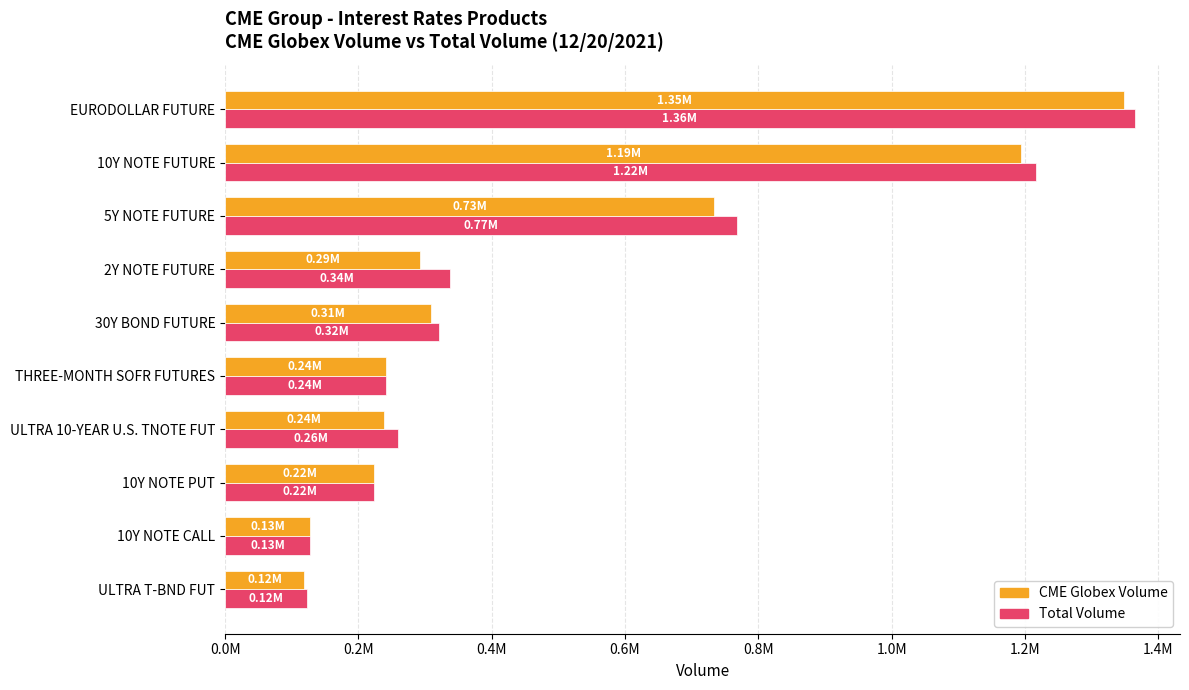

What is the average value of the CME Globex Volume series?

482706